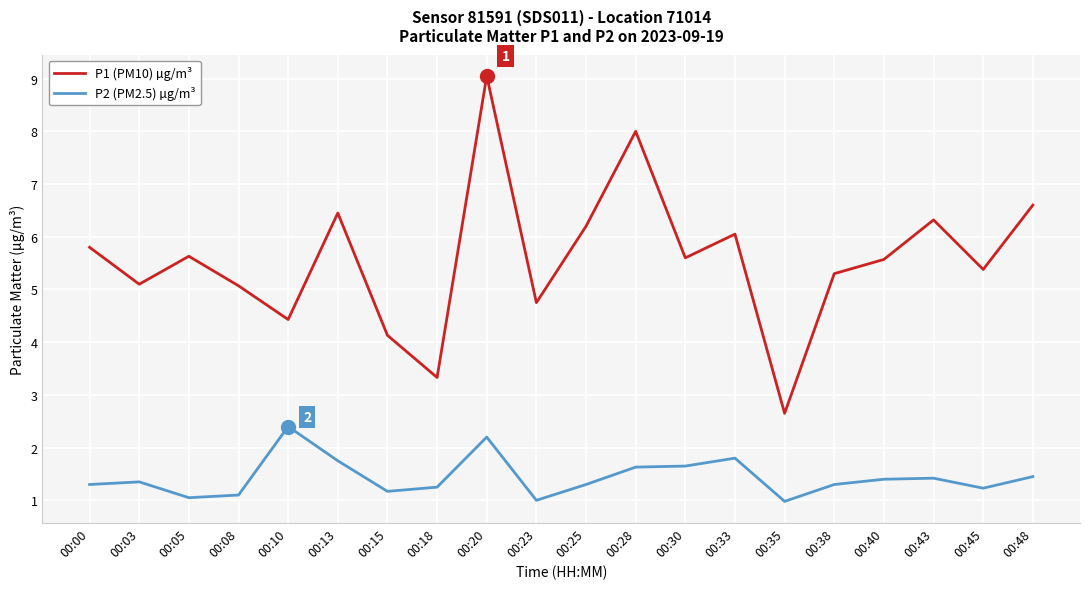

In P1 (PM10) µg/m³, how many points are lower than both neighbors (excluding endpoints)?

7